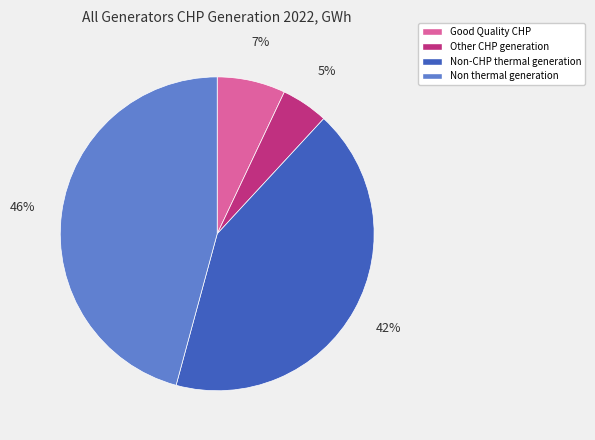

To the nearest percent, what is the difference between the Good Quality CHP and Non-CHP thermal generation slice percentages?

35%